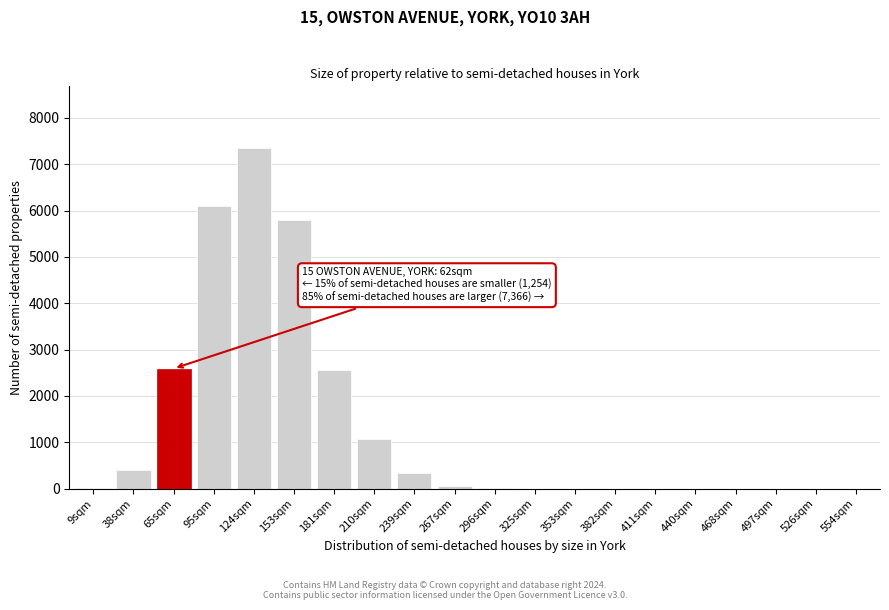

What is the maximum value shown in the chart?

7357